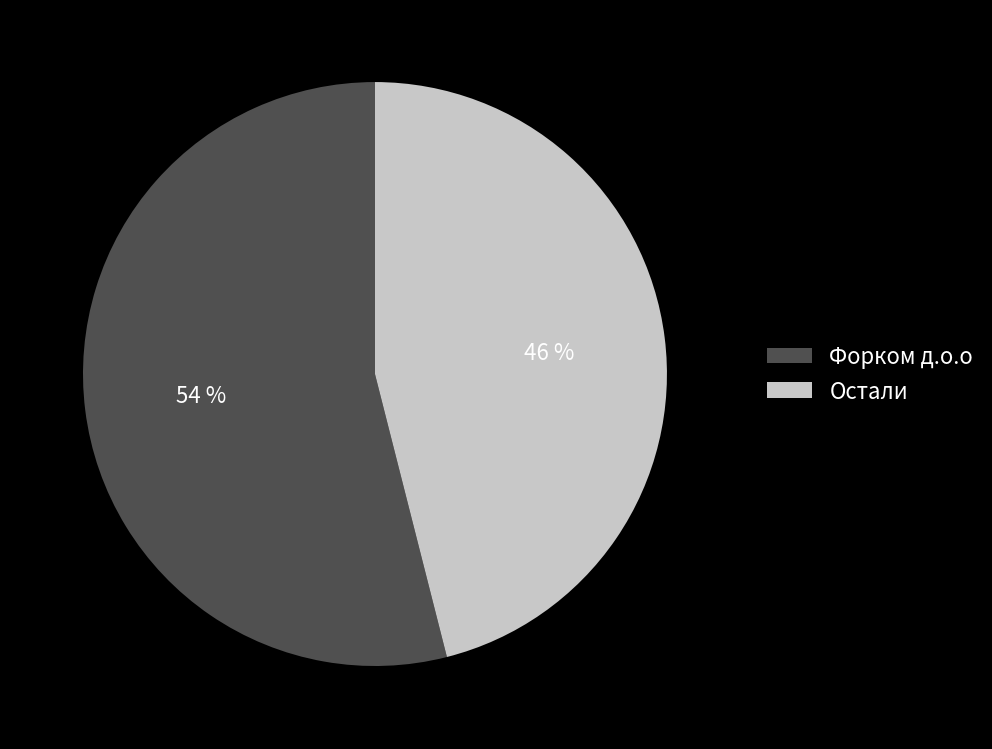

To the nearest percent, what is the difference between the largest and smallest slice percentages?

8%